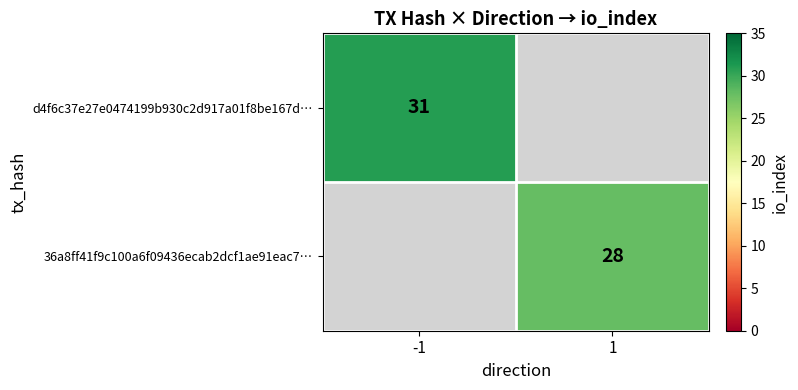

True or false: 36a8ff41f9c100a6f09436ecab2dcf1ae91eac7… has a value of 11.2 at 1.

False